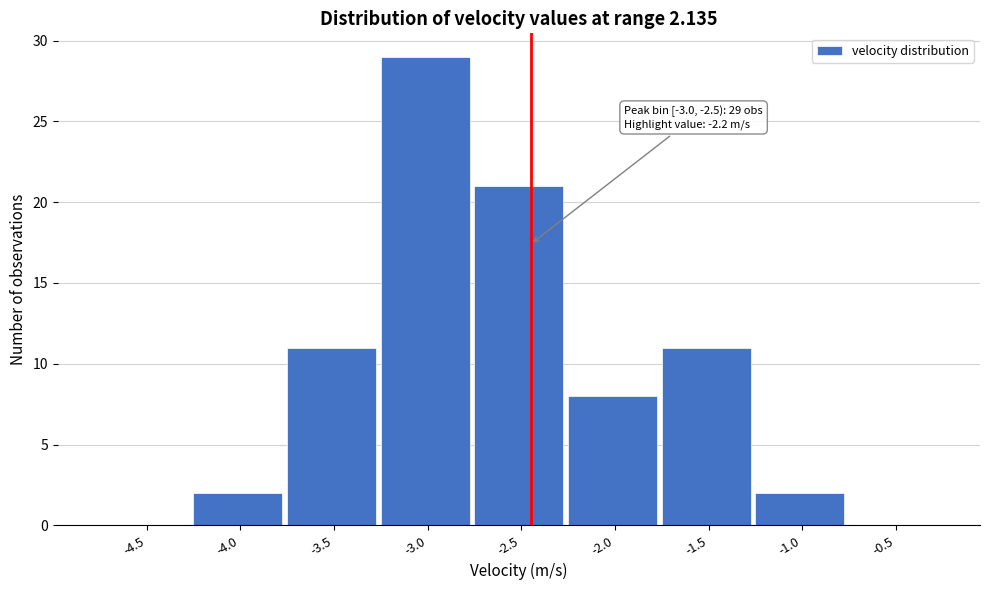

Reading left to right, what are all the values shown in this chart?

-4.5=0	-4.0=2	-3.5=11	-3.0=29	-2.5=21	-2.0=8	-1.5=11	-1.0=2	-0.5=0